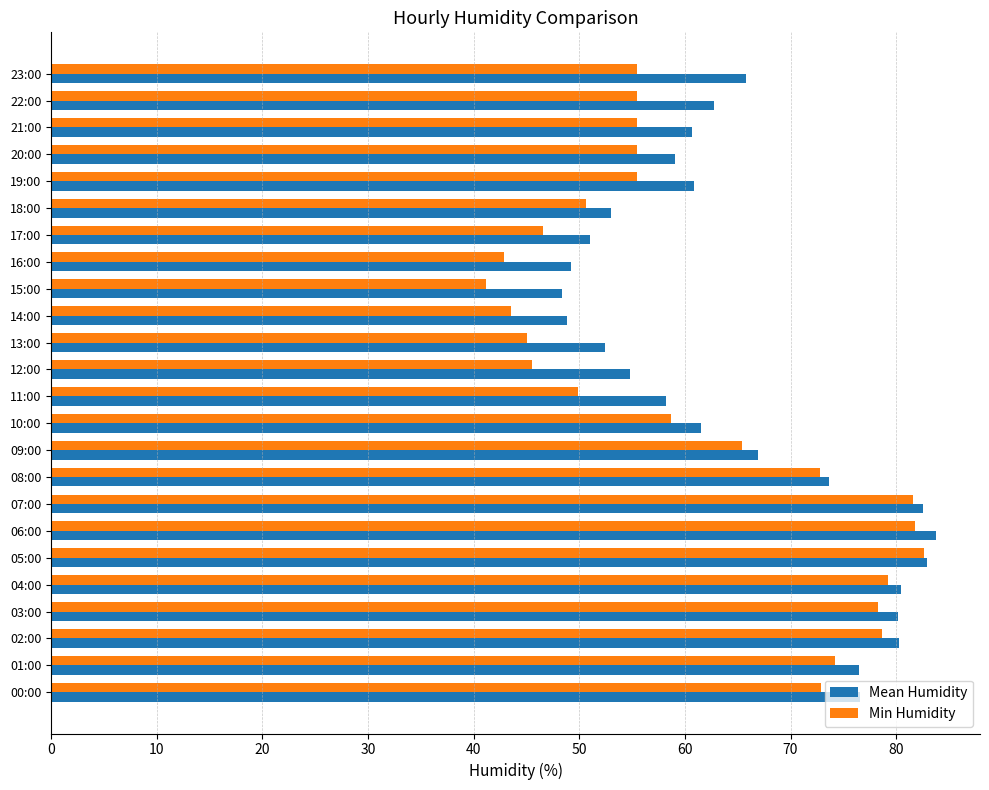

Is it true that Mean Humidity equals 39.0 at 10:00?

False